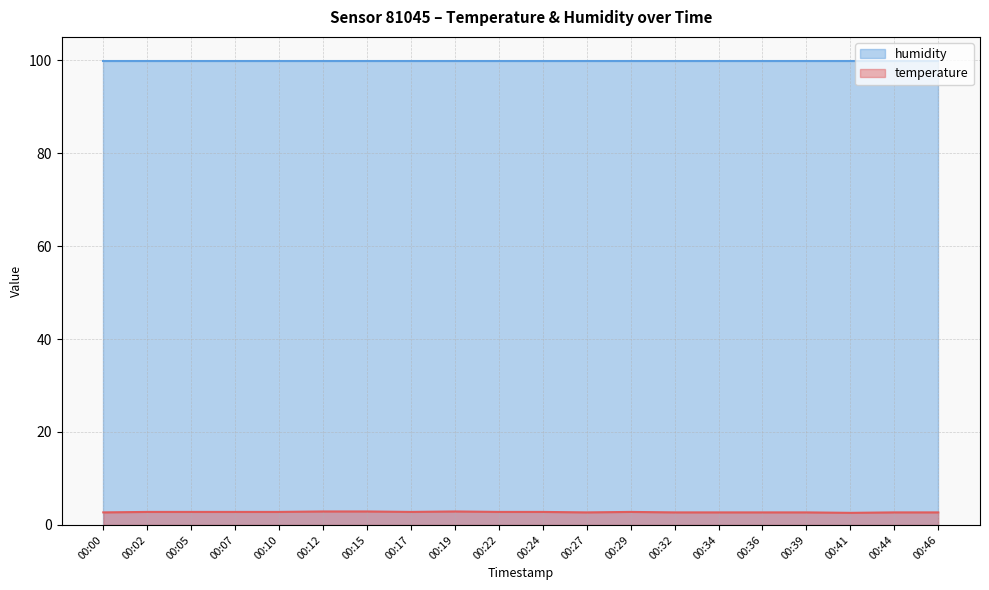

What is the difference between the maximum and second lowest values?

0.2